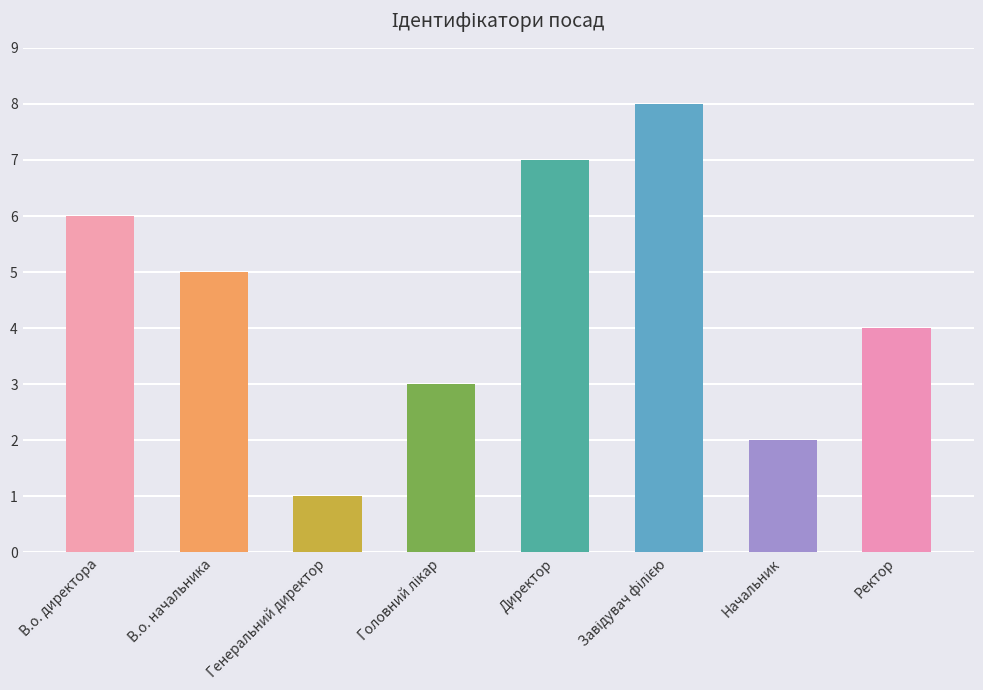

Reading left to right, list all the values displayed in this chart.

6	5	1	3	7	8	2	4